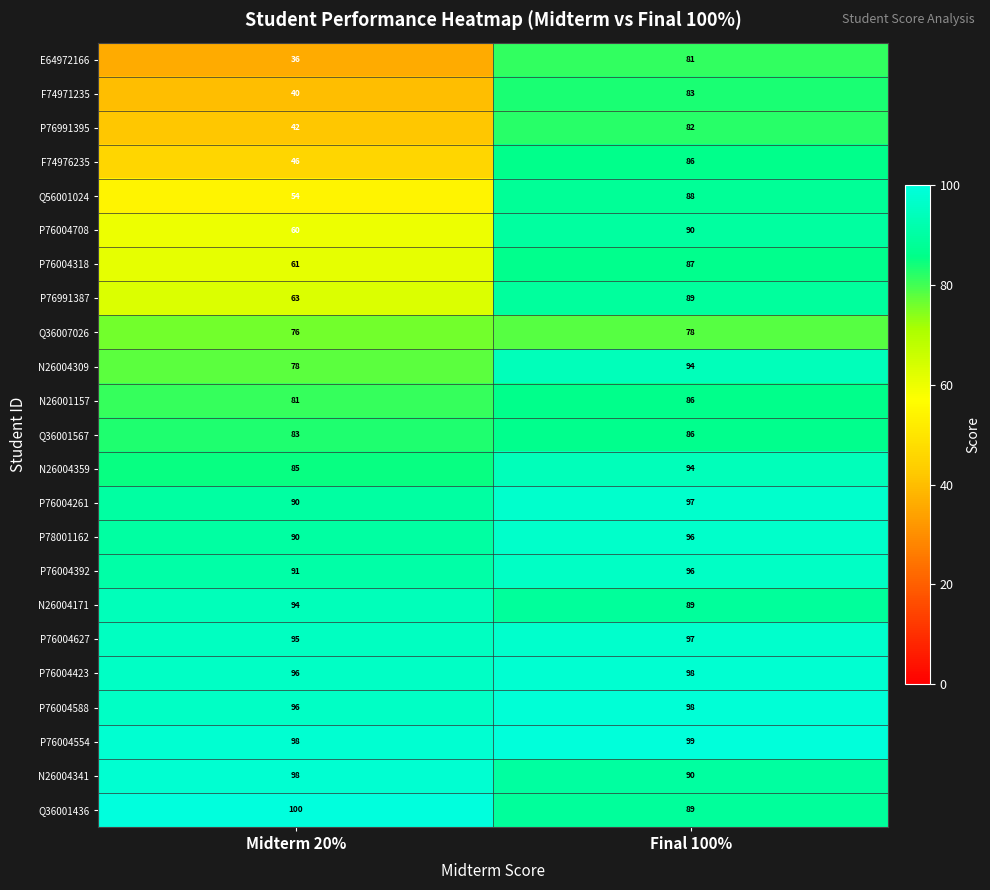

What is the spread (max minus min) of values at Final 100%?

21